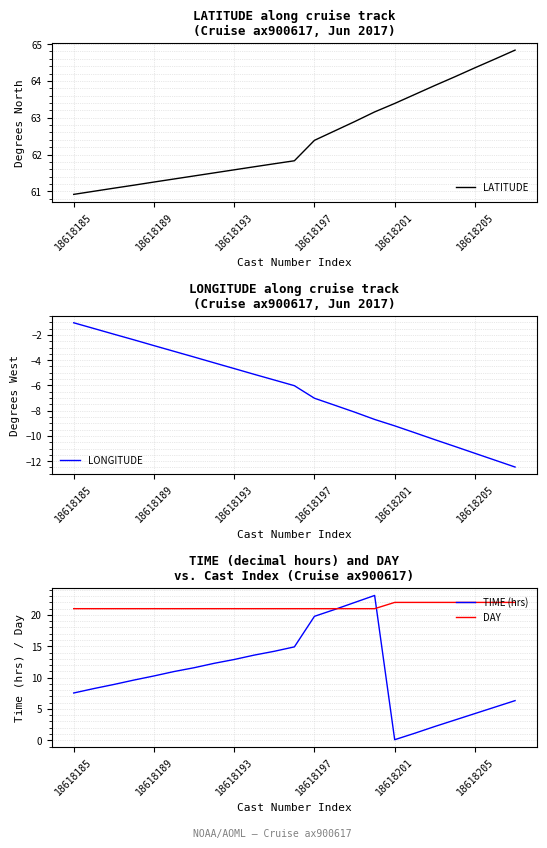

Is it true that LATITUDE equals 61.8 at 11?

True